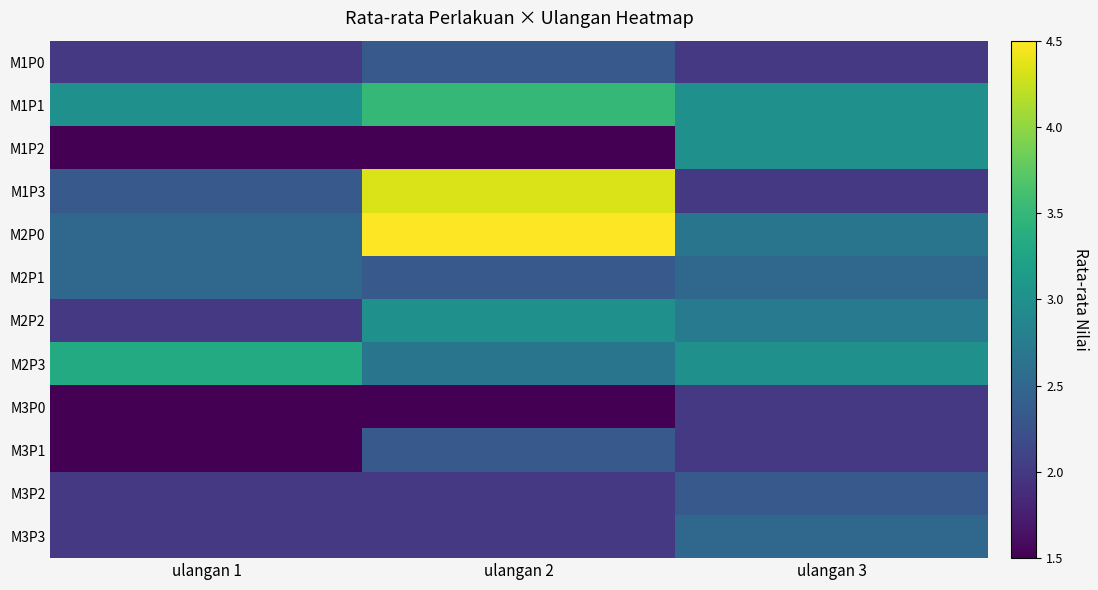

Which label corresponds to the smallest value in the chart?

ulangan 1